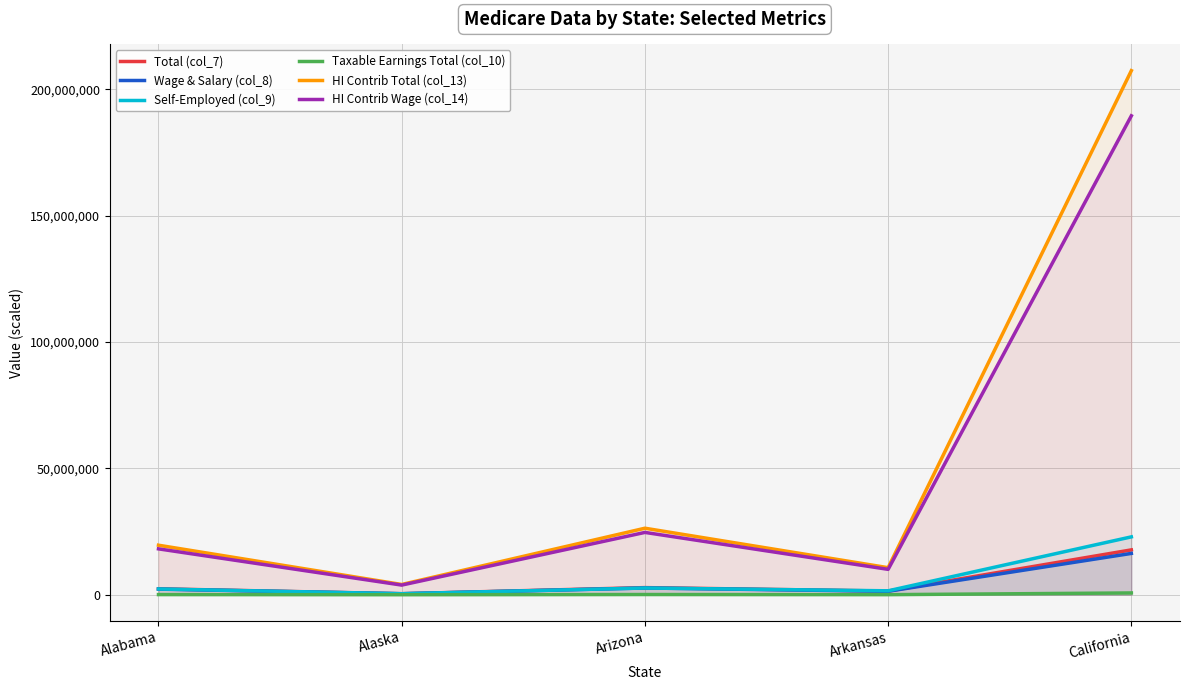

List the labels in order of Taxable Earnings Total (col_10) value, smallest first.

Alaska, Arkansas, Alabama, Arizona, California